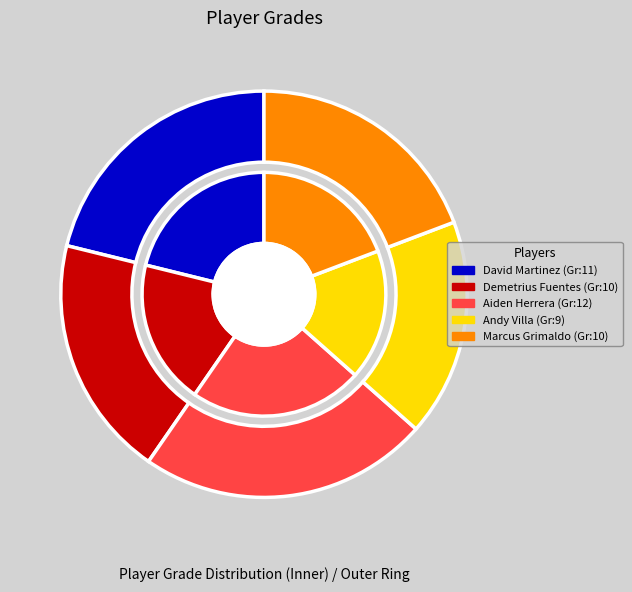

Combined, do Marcus Grimaldo and Andy Villa account for over 50%?

No